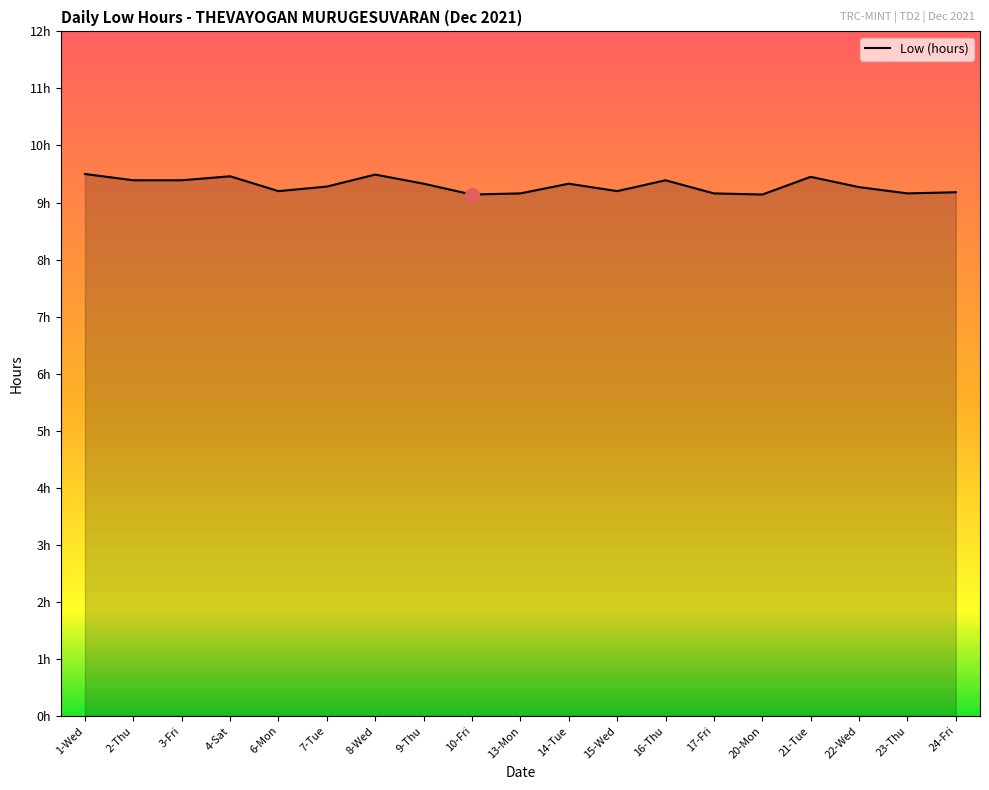

Does the chart have visible grid lines?

No